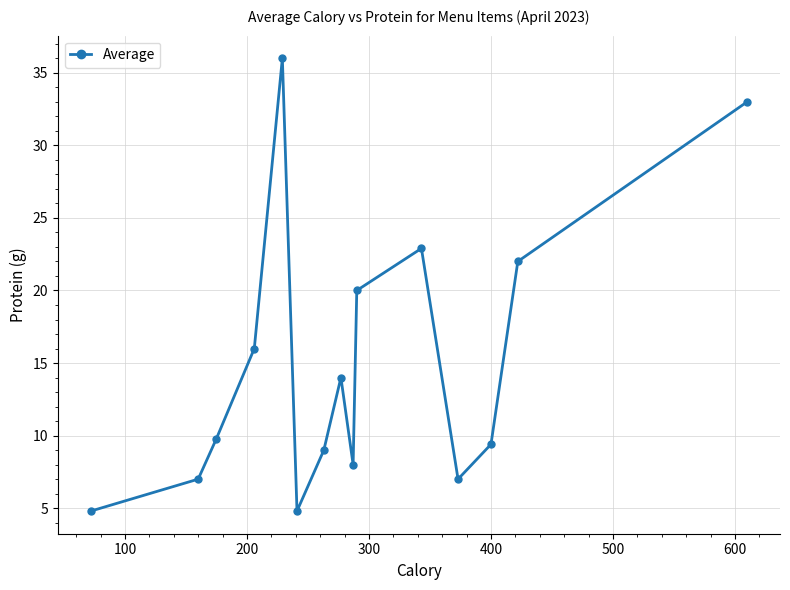

Reading left to right, what are all the values shown in this chart?

4.8	7.0	9.8	16.0	36.0	4.8	9.0	14.0	8.0	20.0	22.9	7.0	9.4	22.0	33.0